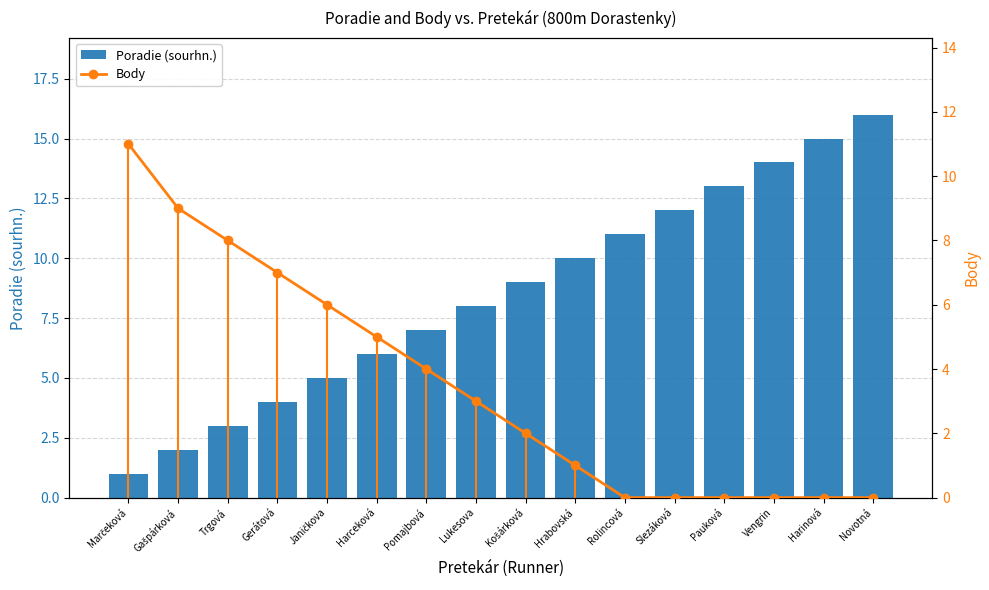

The value of Body at Gašpárková is 9. True or false?

True